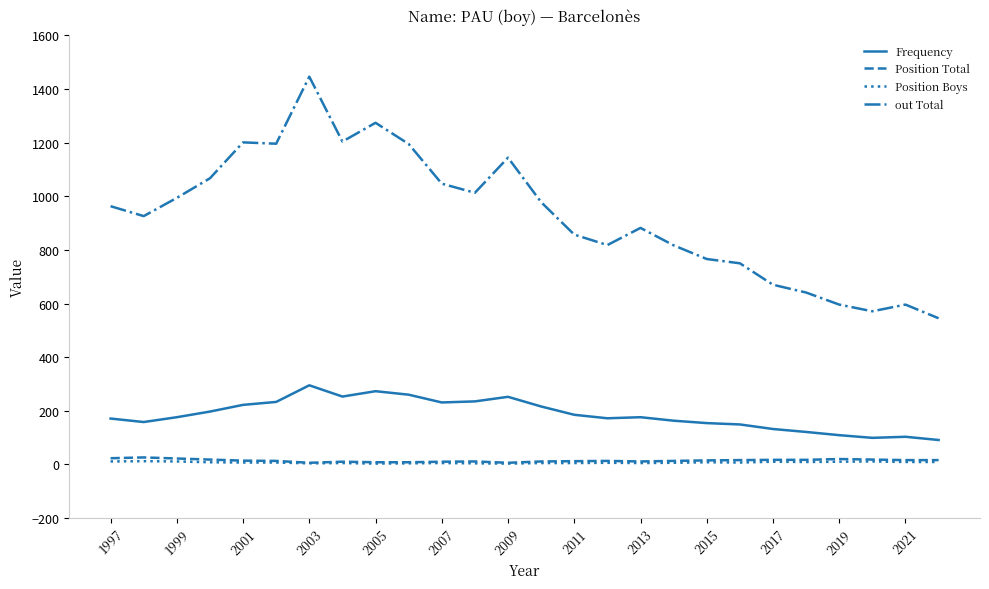

True or false: Frequency and Position Total cross at least once.

False